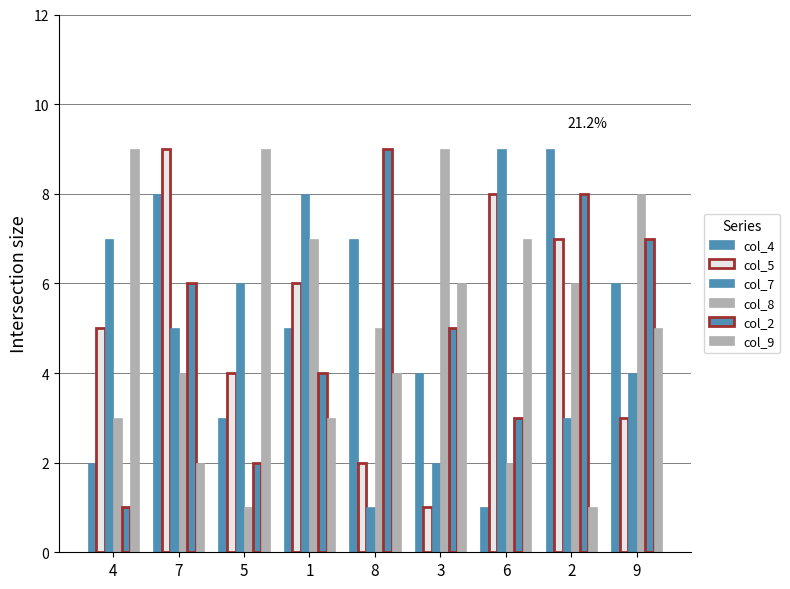

Which series has the largest total across all categories?

col_9